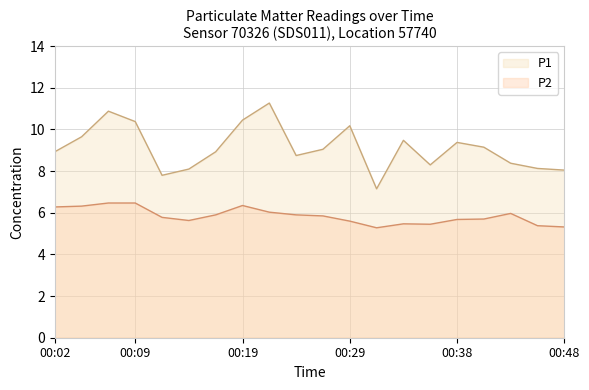

How many lines are shown in the chart?

2